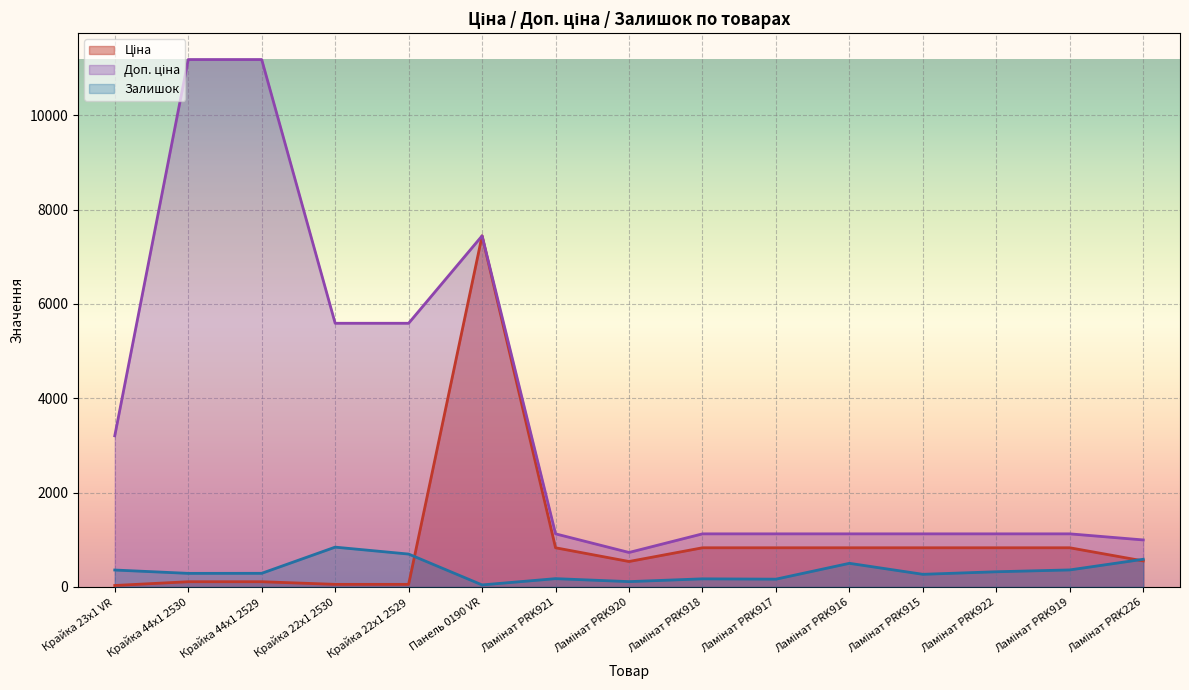

Which label corresponds to the smallest value in the chart?

Крайка 23x1 VR